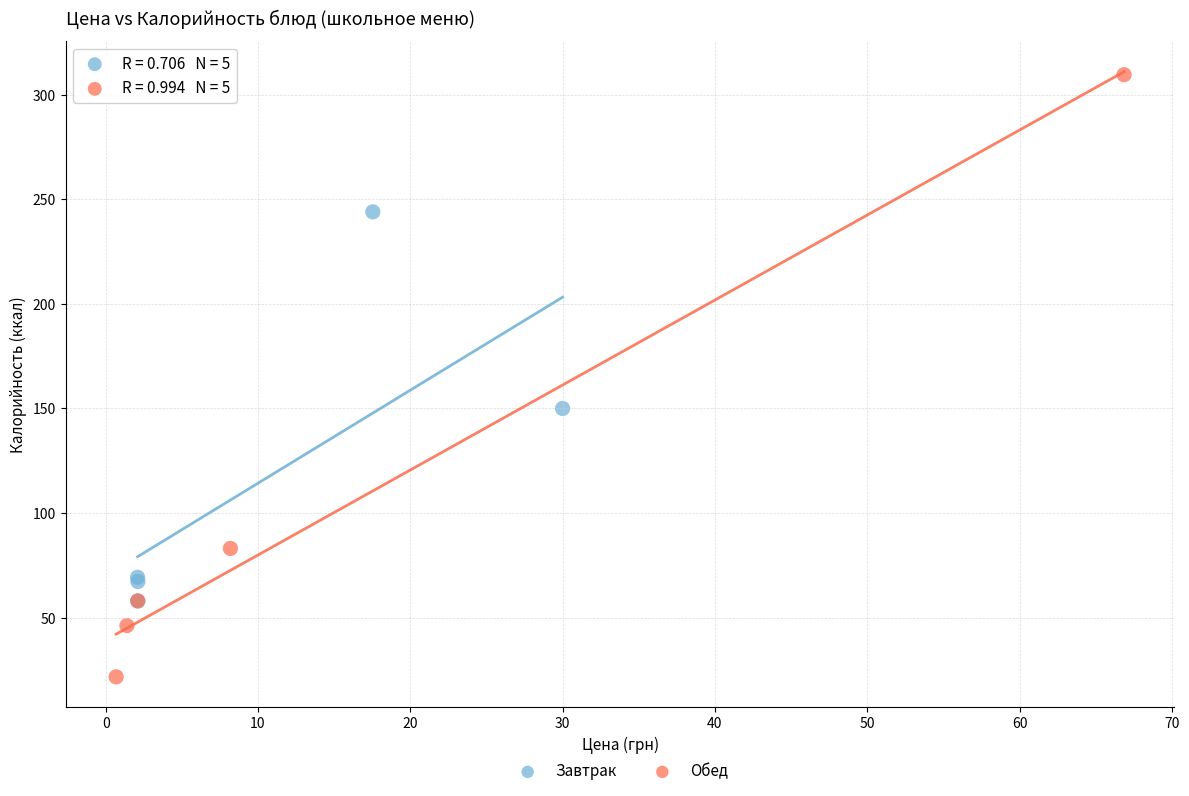

Which series contains the lowest Y value?

Обед